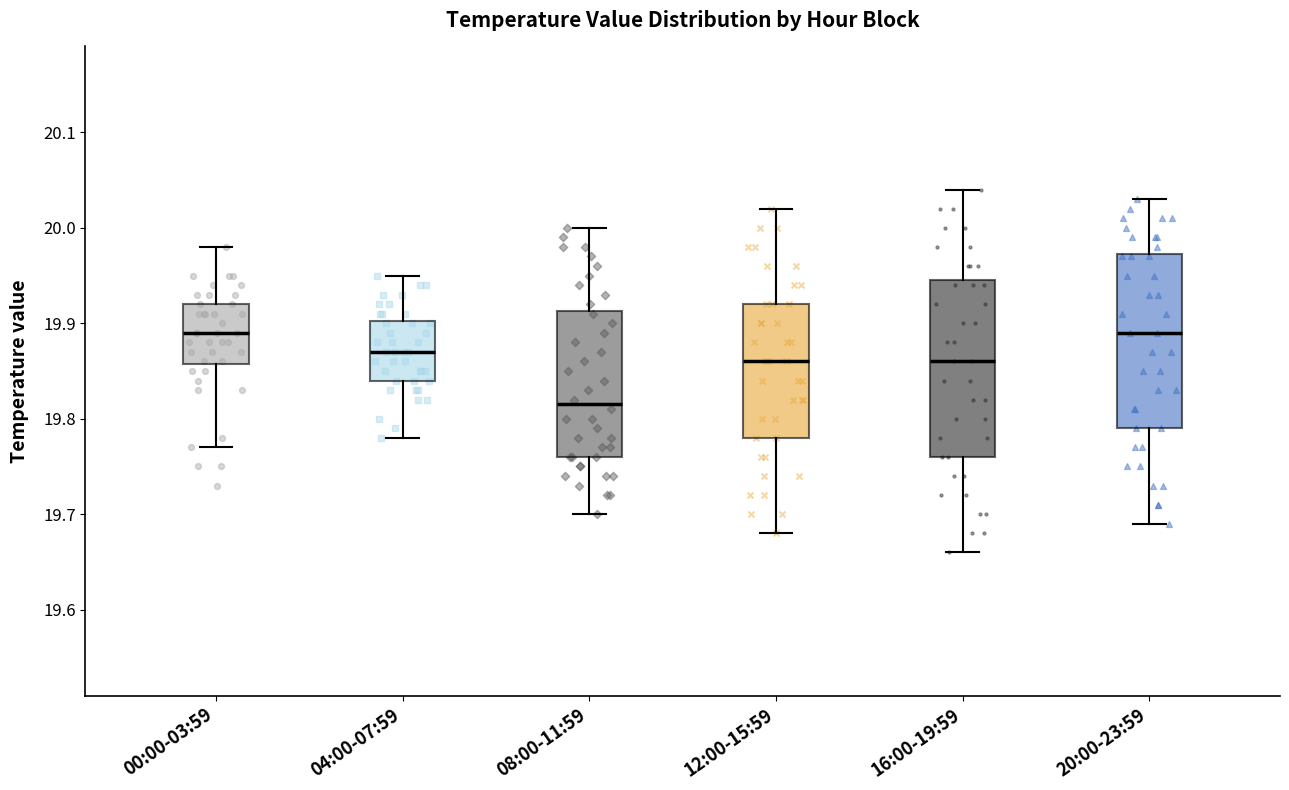

Reading left to right, transcribe this box plot: for each box, give where its median line is, the range the box spans, and where its two whiskers end, as read against the y-axis. The values are not printed on the chart, so give them approximately, as read against the axis.

00:00-03:59: median 19.89, box 19.86 to 19.92, whiskers 19.77 to 19.98
04:00-07:59: median 19.87, box 19.84 to 19.90, whiskers 19.78 to 19.95
08:00-11:59: median 19.82, box 19.76 to 19.91, whiskers 19.70 to 20.00
12:00-15:59: median 19.86, box 19.78 to 19.92, whiskers 19.68 to 20.02
16:00-19:59: median 19.86, box 19.76 to 19.95, whiskers 19.66 to 20.04
20:00-23:59: median 19.89, box 19.79 to 19.97, whiskers 19.69 to 20.03